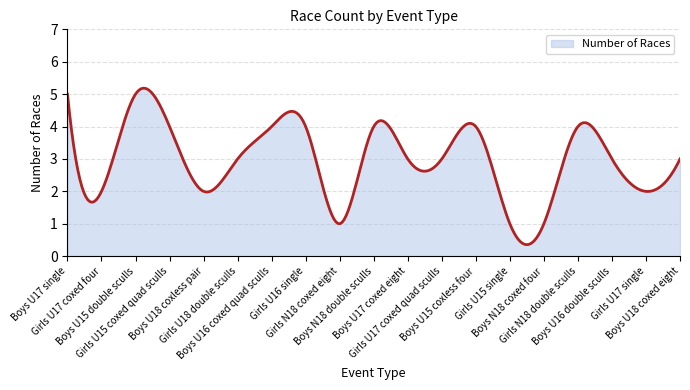

What is the difference between the maximum and minimum values?

4.8